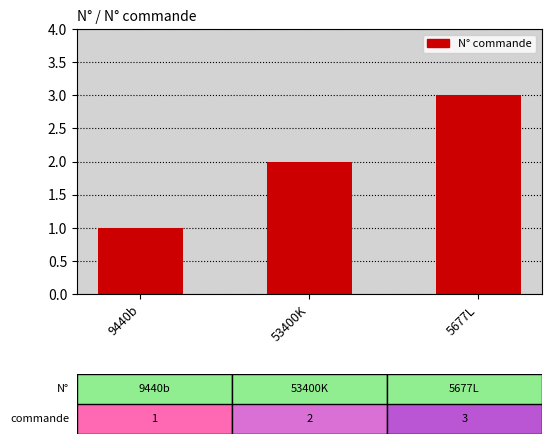

Which label corresponds to the smallest value in the chart?

9440b